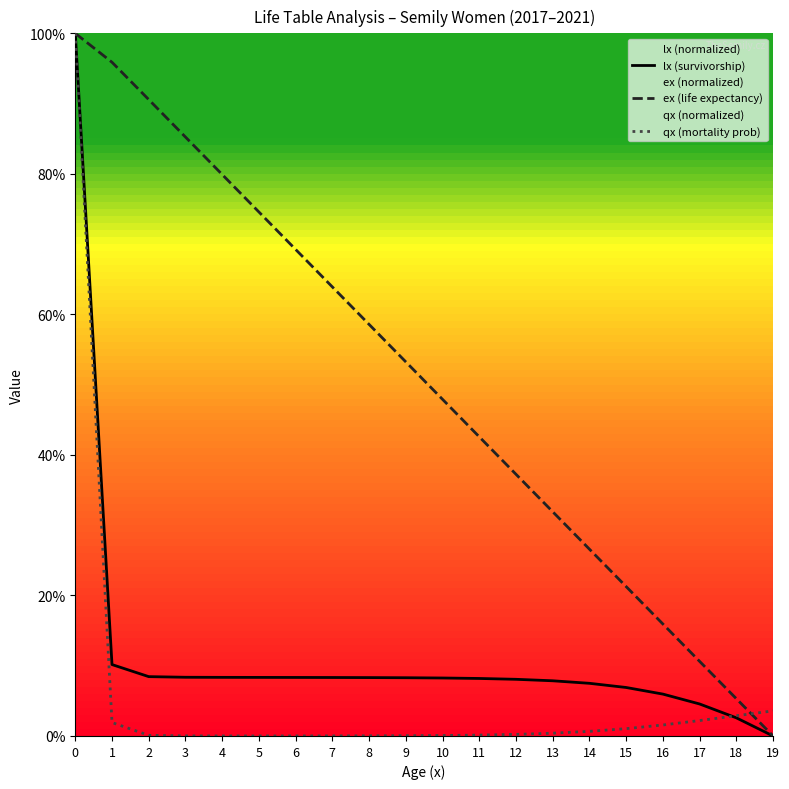

At how many categories does at least one series exceed 73?

6